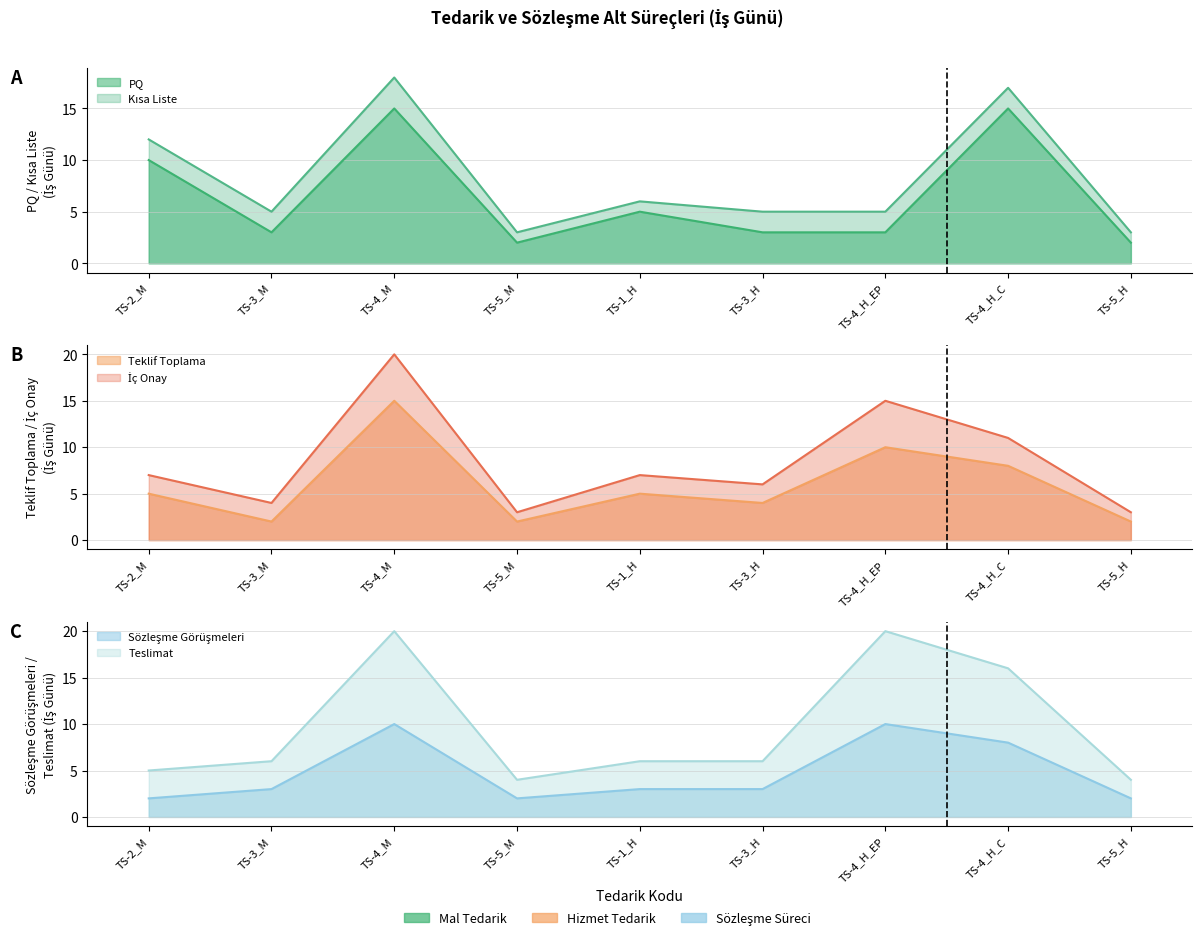

Reading right to left, extract all data points from this chart.

PQ: 2	15	3	3	5	2	15	3	10
Teklif Toplama: 2	8	10	4	5	2	15	2	5
Sözleşme Görüşmeleri: 2	8	10	3	3	2	10	3	2
Teslimat: 4	16	20	6	6	4	20	6	5